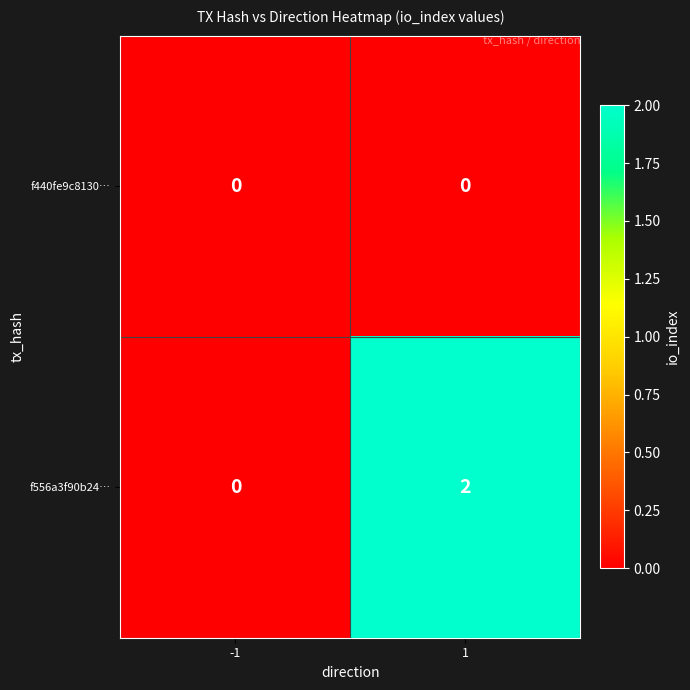

Reading left to right, extract all data points from this chart.

f440fe9c8130…: -1=0	1=0
f556a3f90b24…: -1=0	1=2